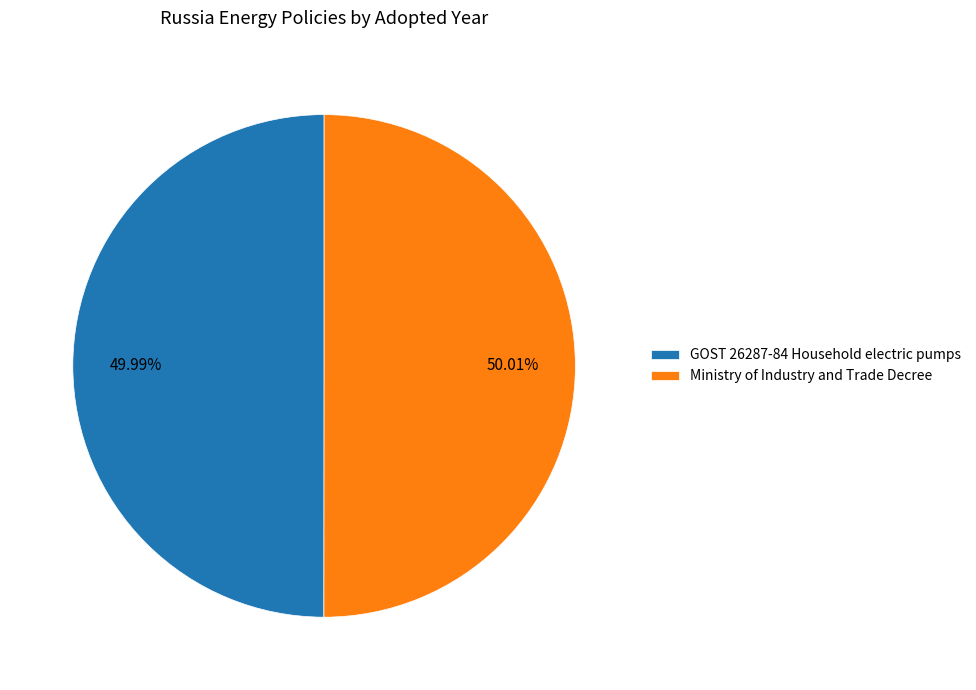

Does any single category account for the majority?

Yes